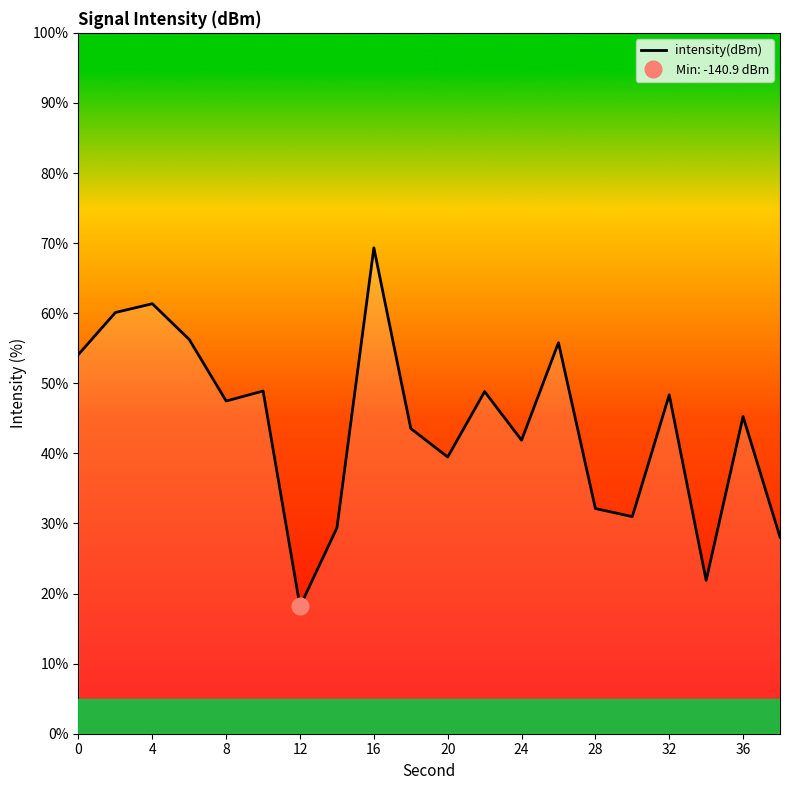

What is the minimum value shown in the chart?

18.2